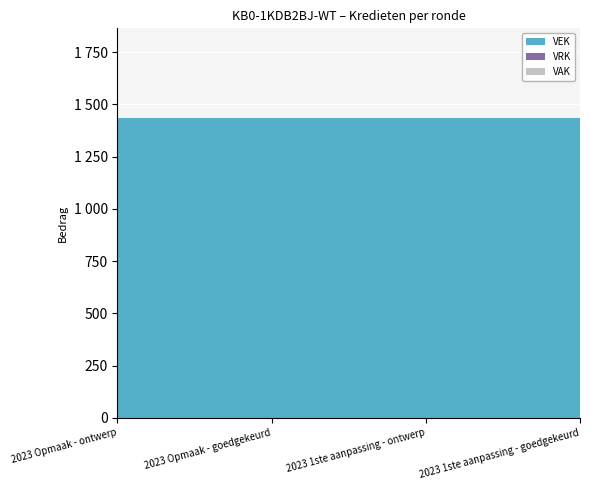

Reading left to right, list all the values displayed in this chart.

VEK: 1434	1434	1434	1434
VRK: 0	0	0	0
VAK: 0	0	0	0